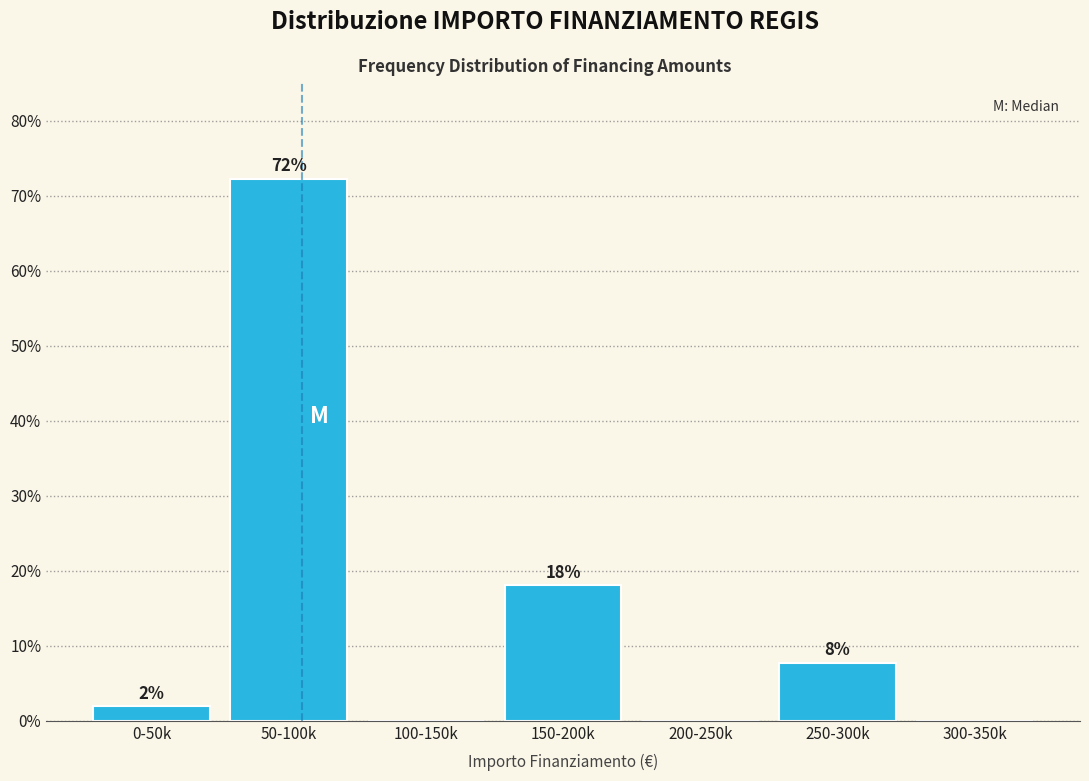

Between 100-150k and 250-300k, which is larger?

250-300k